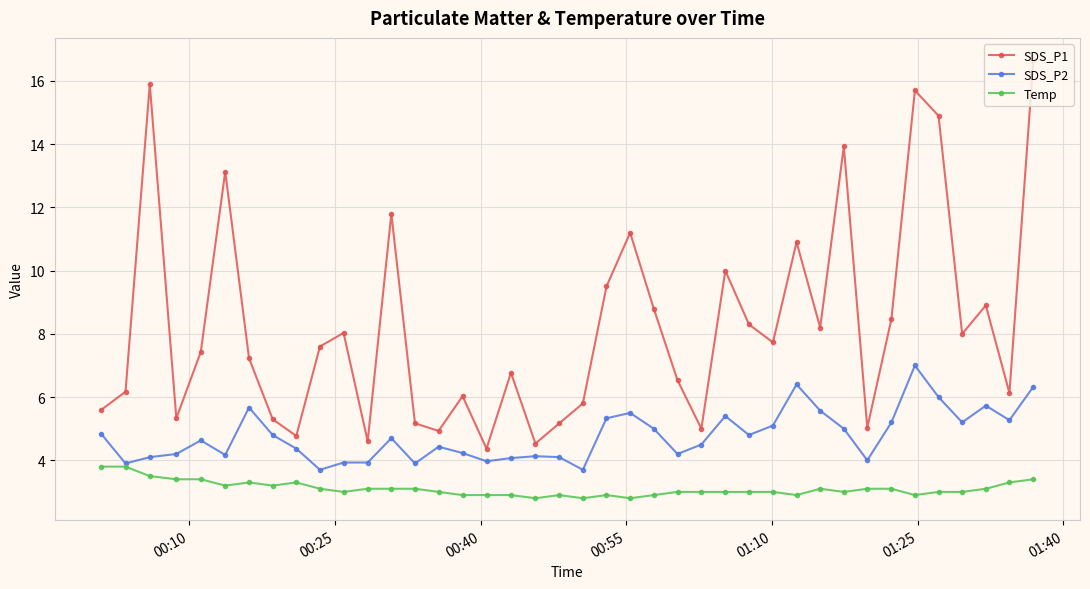

True or false: SDS_P2 has more than 0 interior local peaks.

True